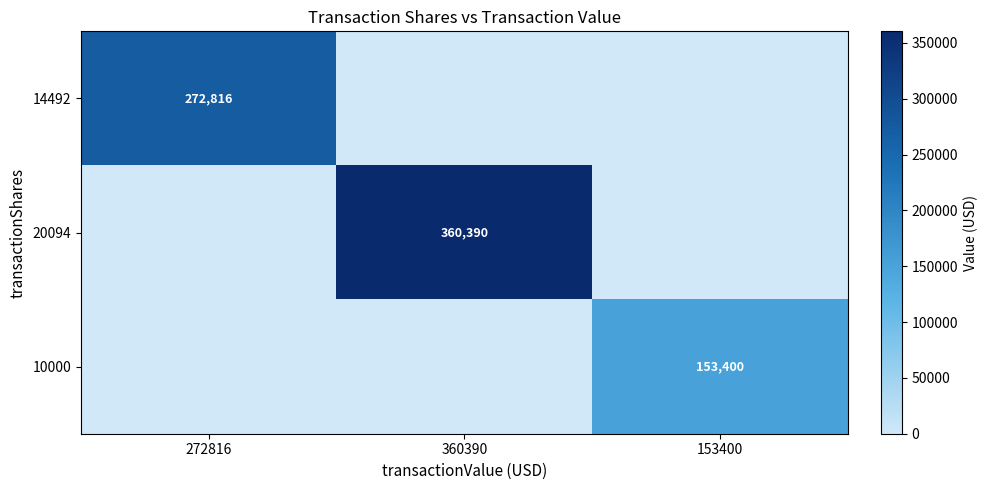

The value of 14492 at 272816 is 399982. True or false?

False